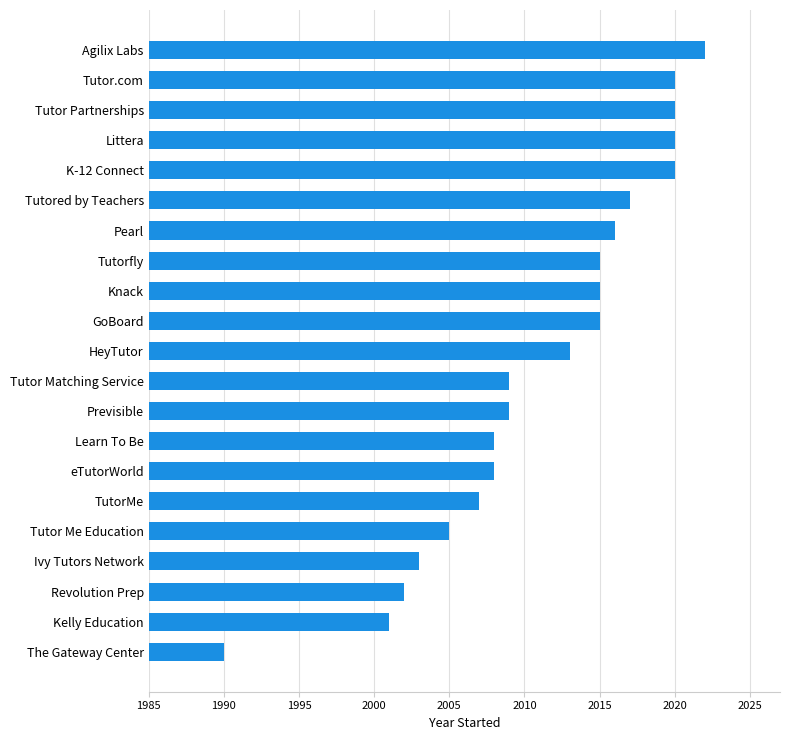

Approximately how many times larger is the value at Pearl compared to Tutored by Teachers?

1.0